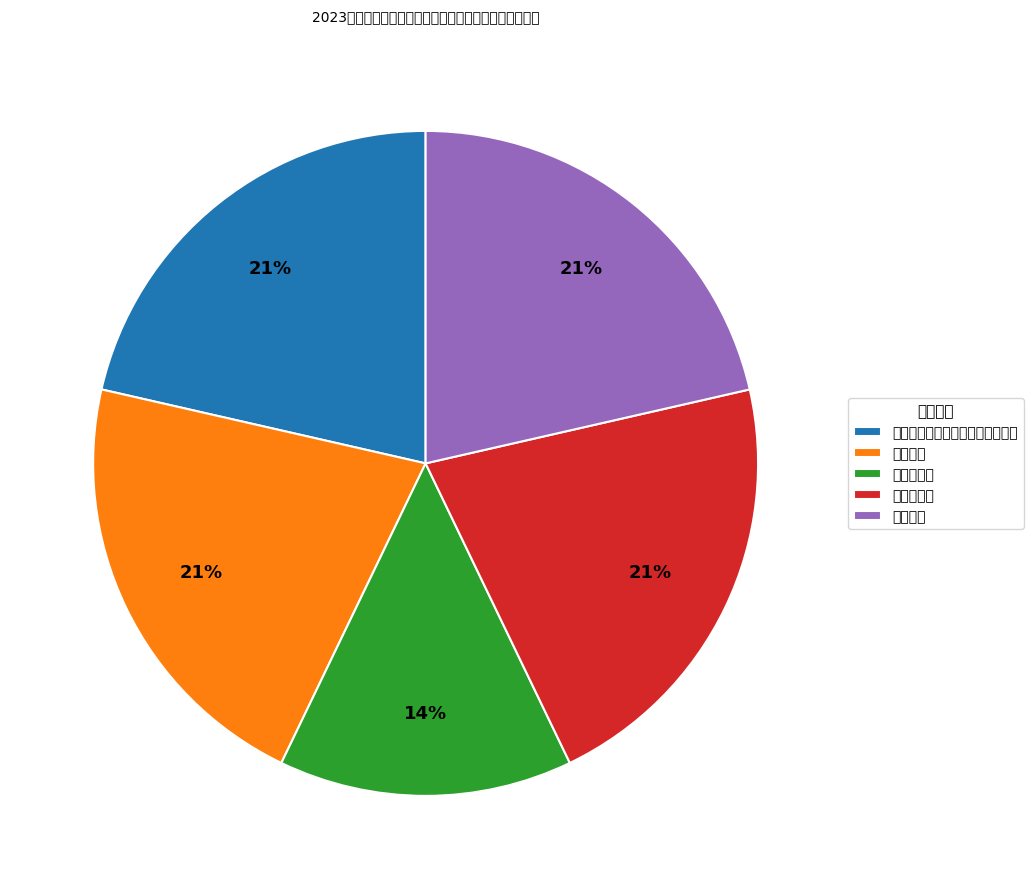

Approximately how many times larger is the value at 心理学类 compared to 会计学、财务会计教育、财务管理?

1.0